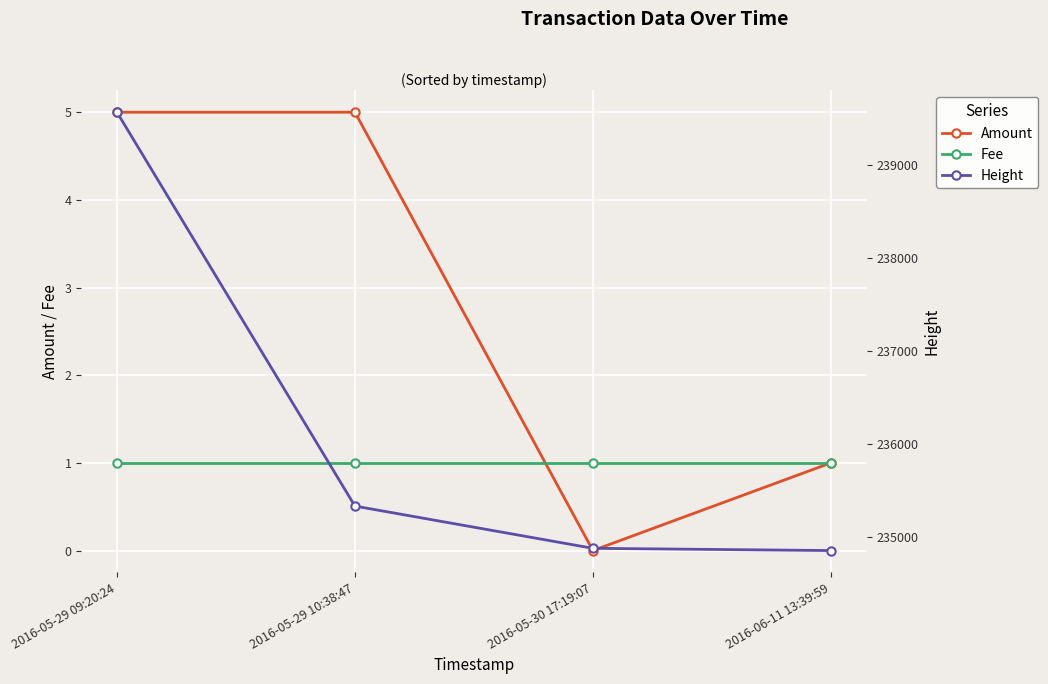

How many interior local valleys does the Amount series have?

1